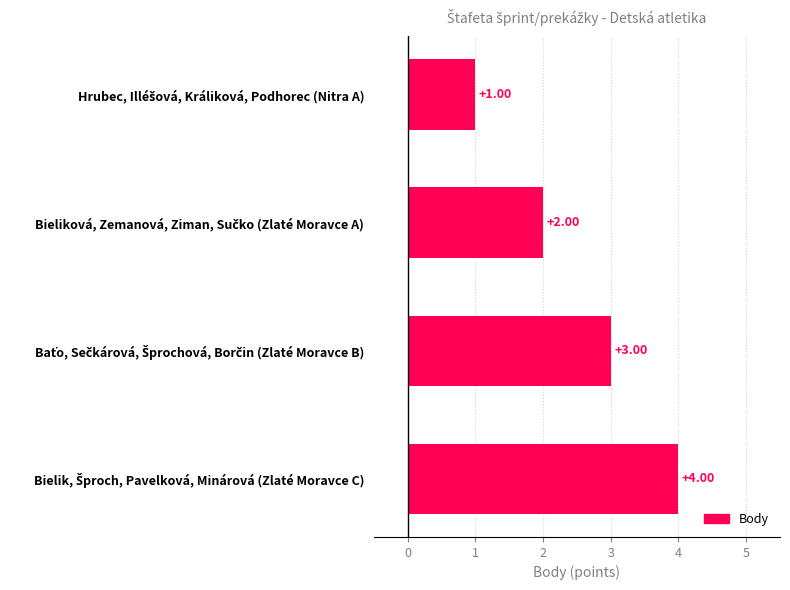

What is the difference between the maximum and minimum values?

3